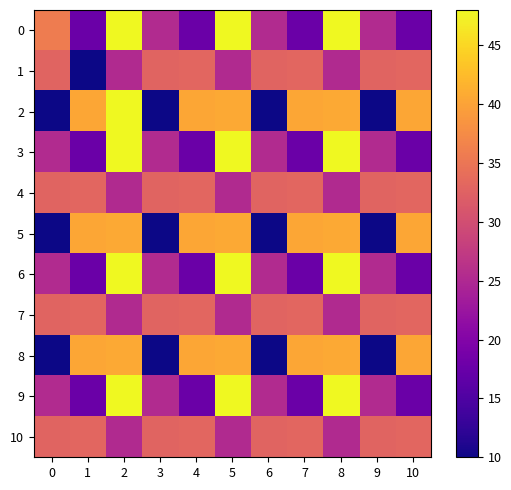

Rank the series by their maximum value, from highest to lowest.

0, 2, 3, 6, 9, 5, 8, 1, 4, 7, 10